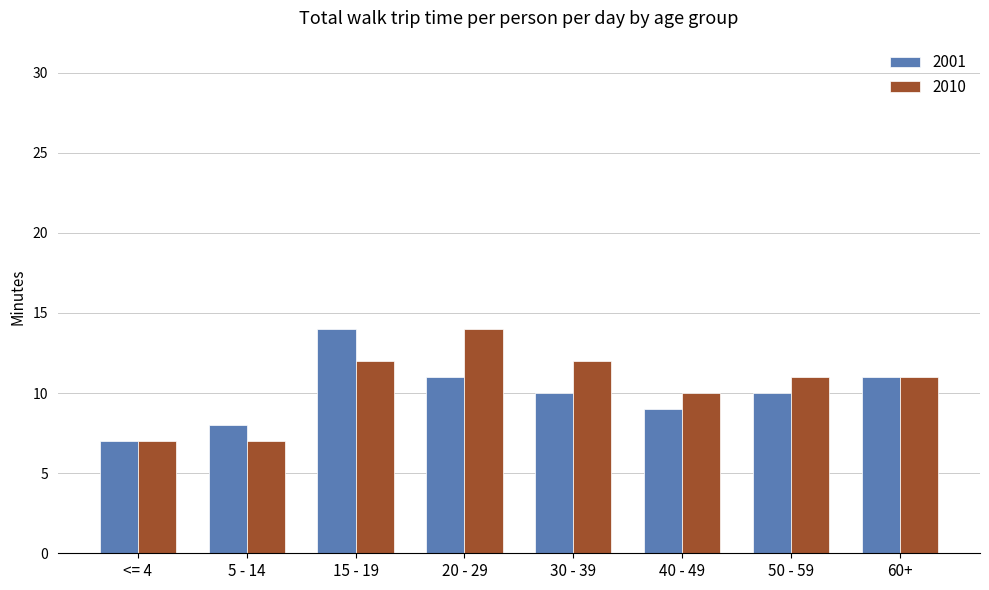

Which series changed the most between <= 4 and 5 - 14?

2001